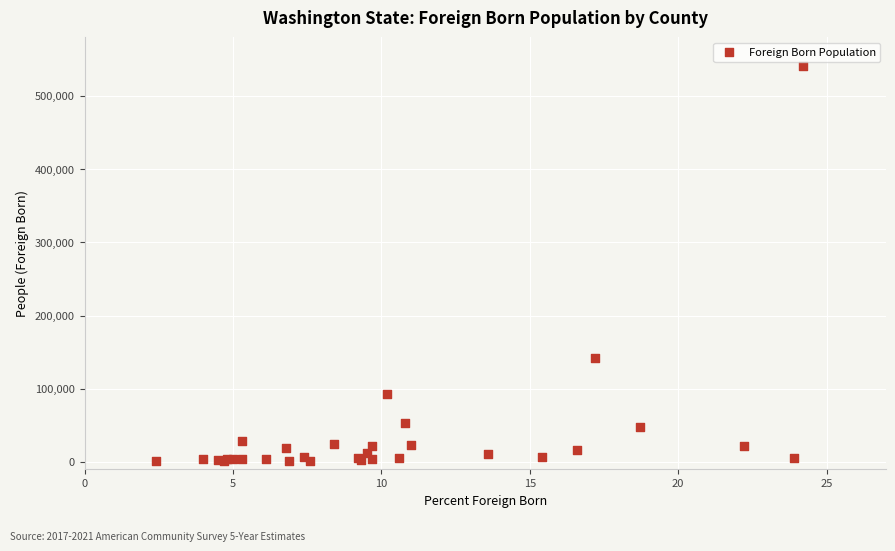

What Y value in the scatter plot is closest to 271259?

141356